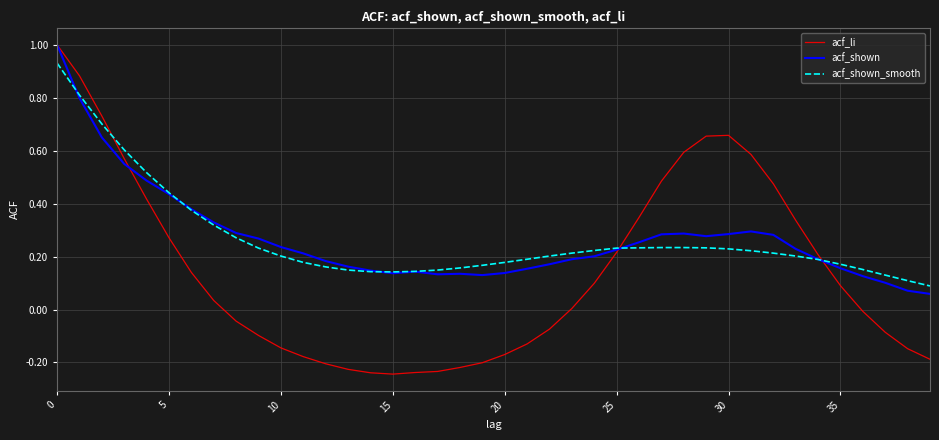

What is the greatest value displayed?

1.0